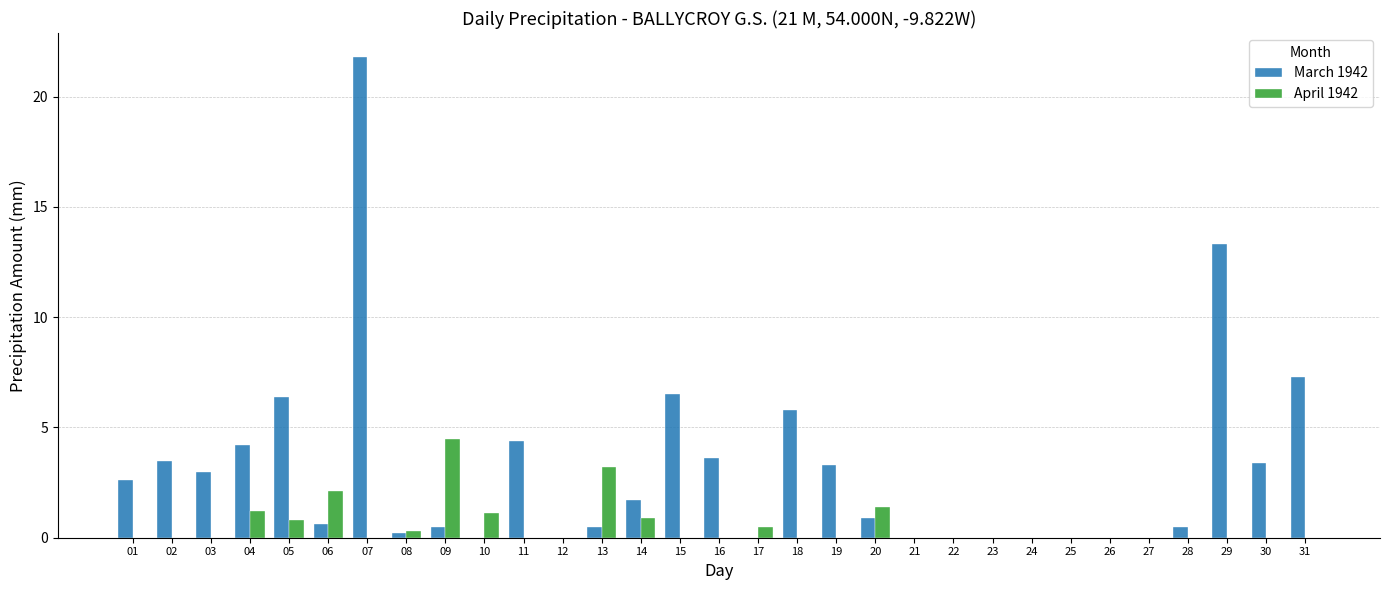

Which series has the largest range (max minus min)?

March 1942